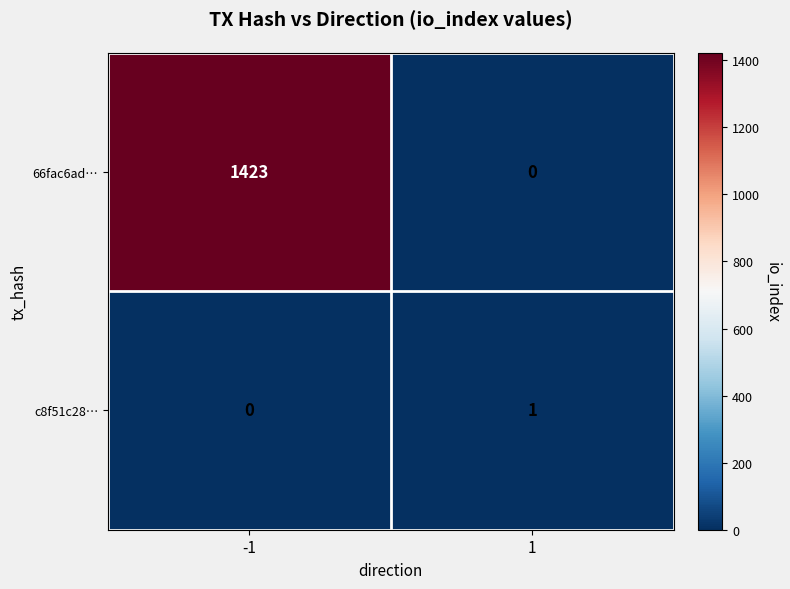

Which series has the largest range (max minus min)?

66fac6ad…